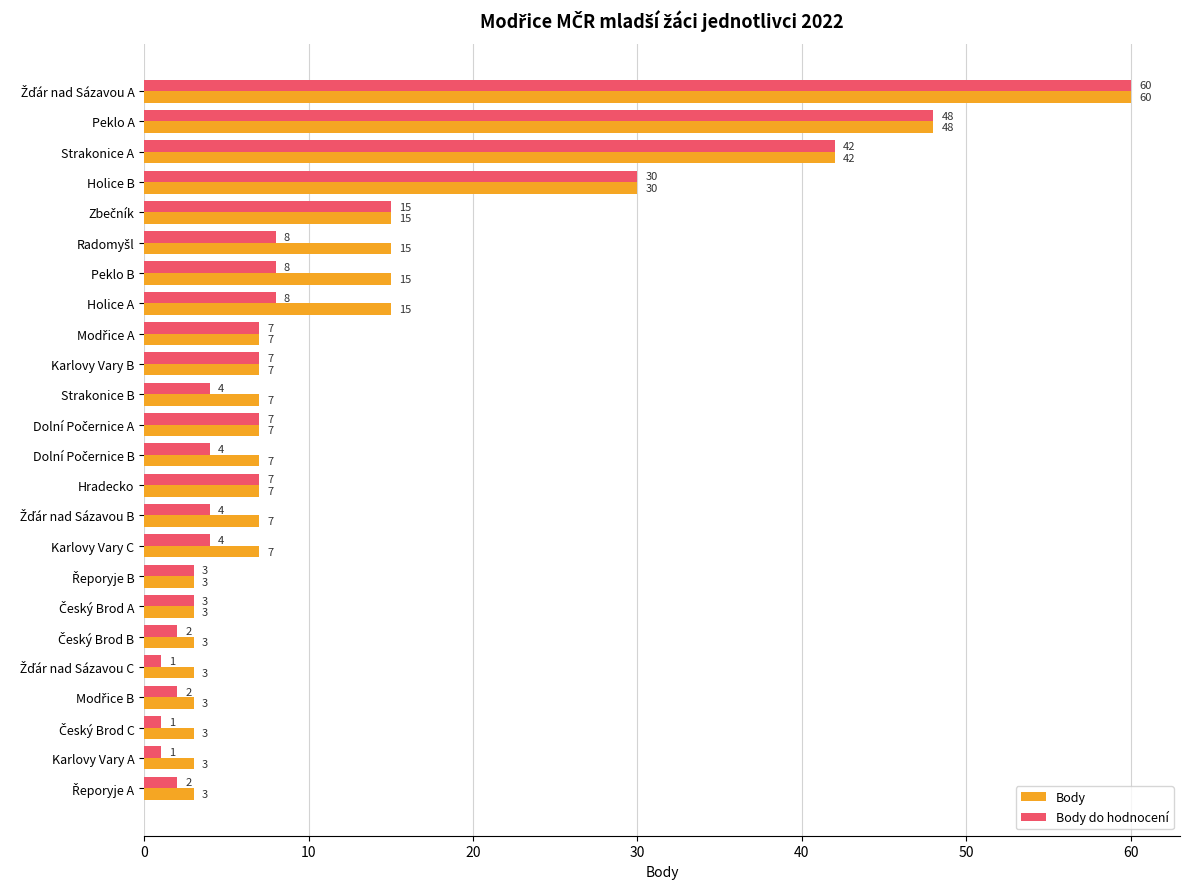

What are all the series names shown in the legend?

Body, Body do hodnocení